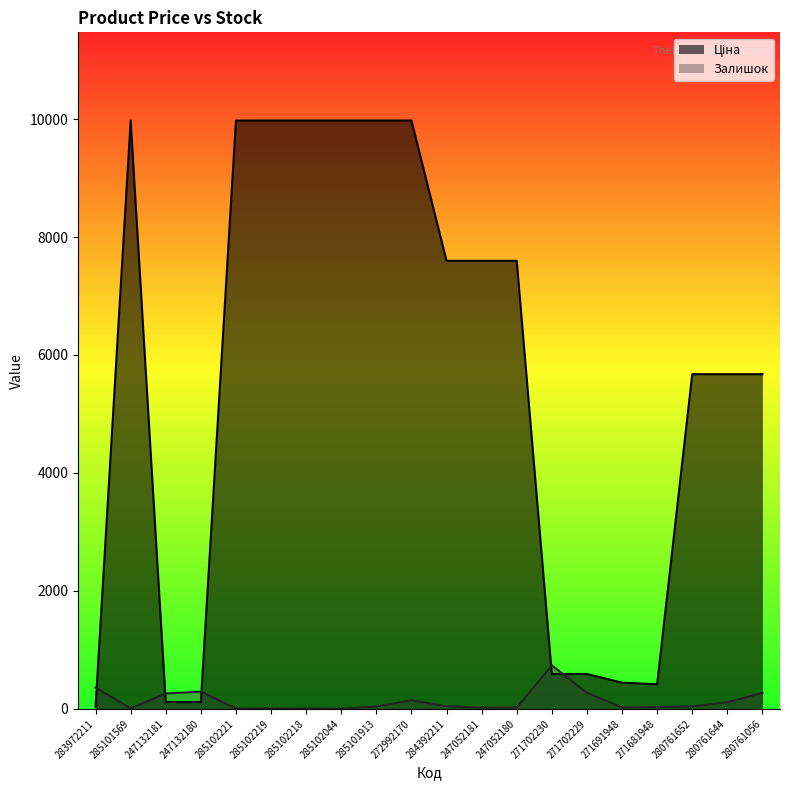

How many data points does each series have?

20